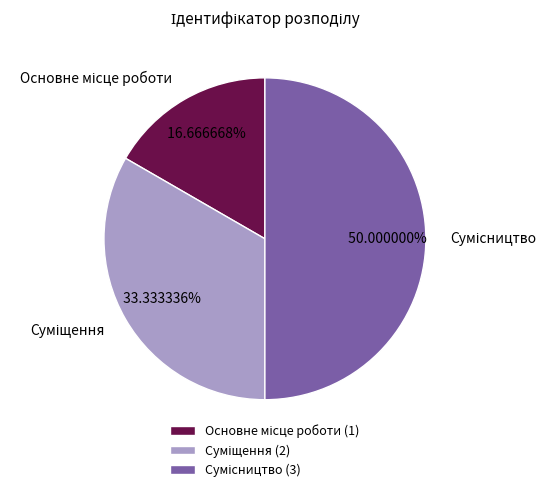

To the nearest percent, what portion does Суміщення represent?

33%